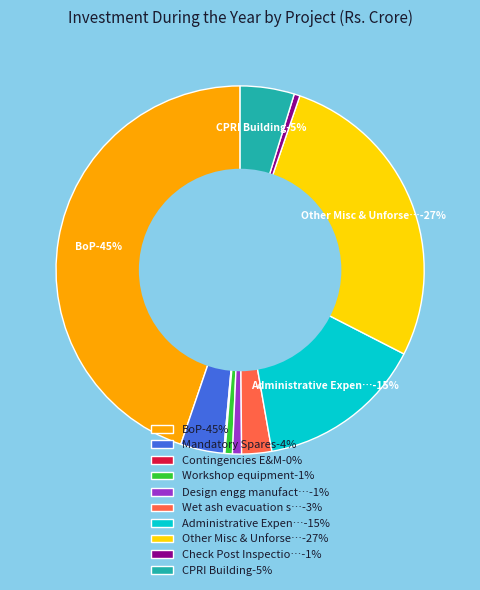

Does any single category account for the majority?

No